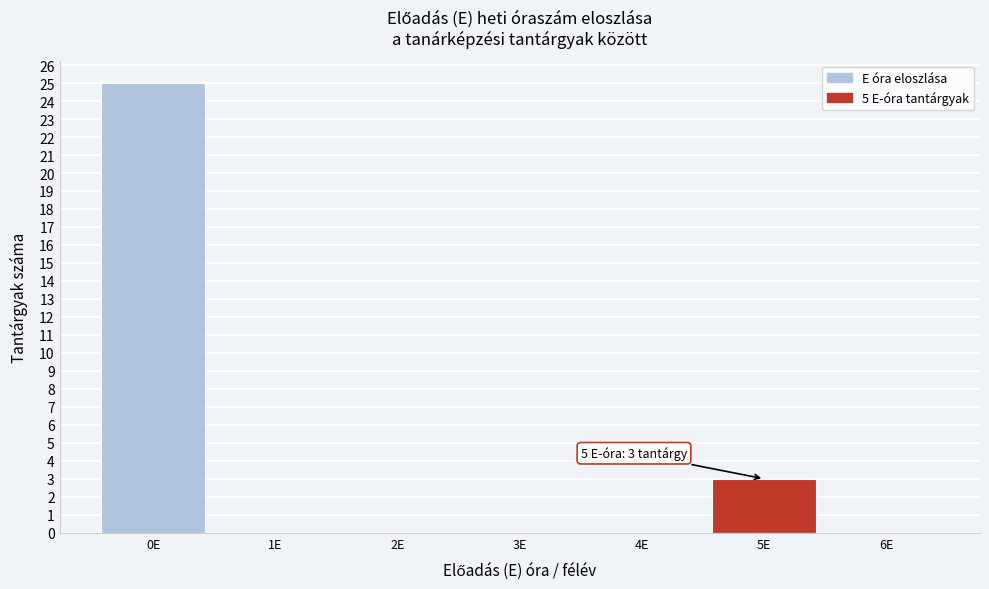

Over which range of the x-axis is the bar tallest?

-0.5 to 0.5